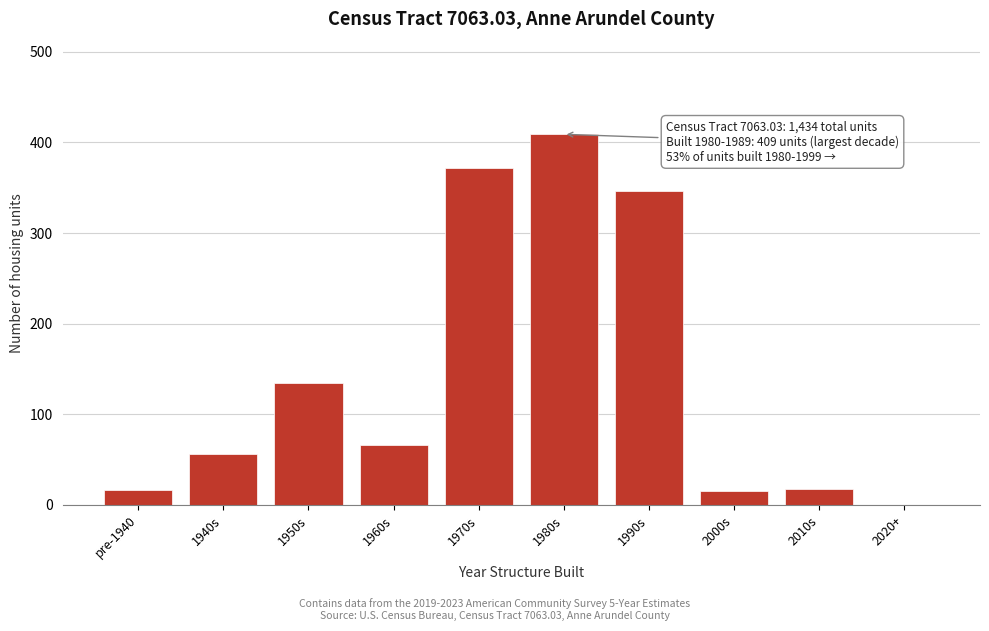

Read the value at 1940s, to the nearest 50.

50